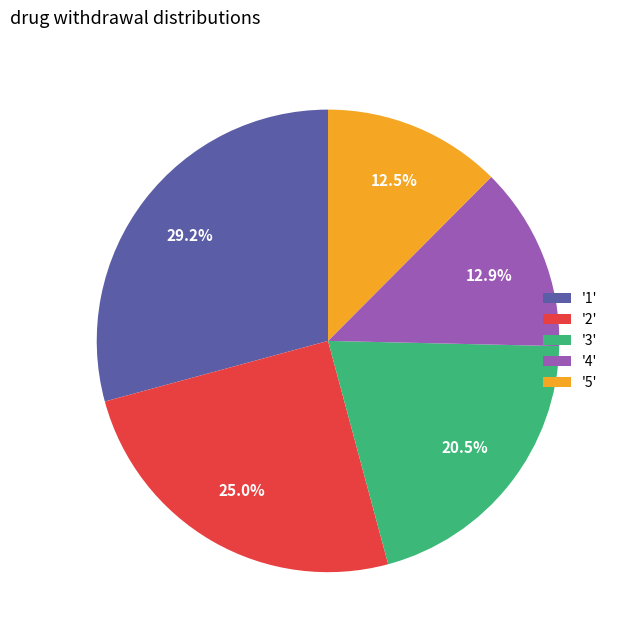

What is the total percentage of '2' and '4'?

37.9%